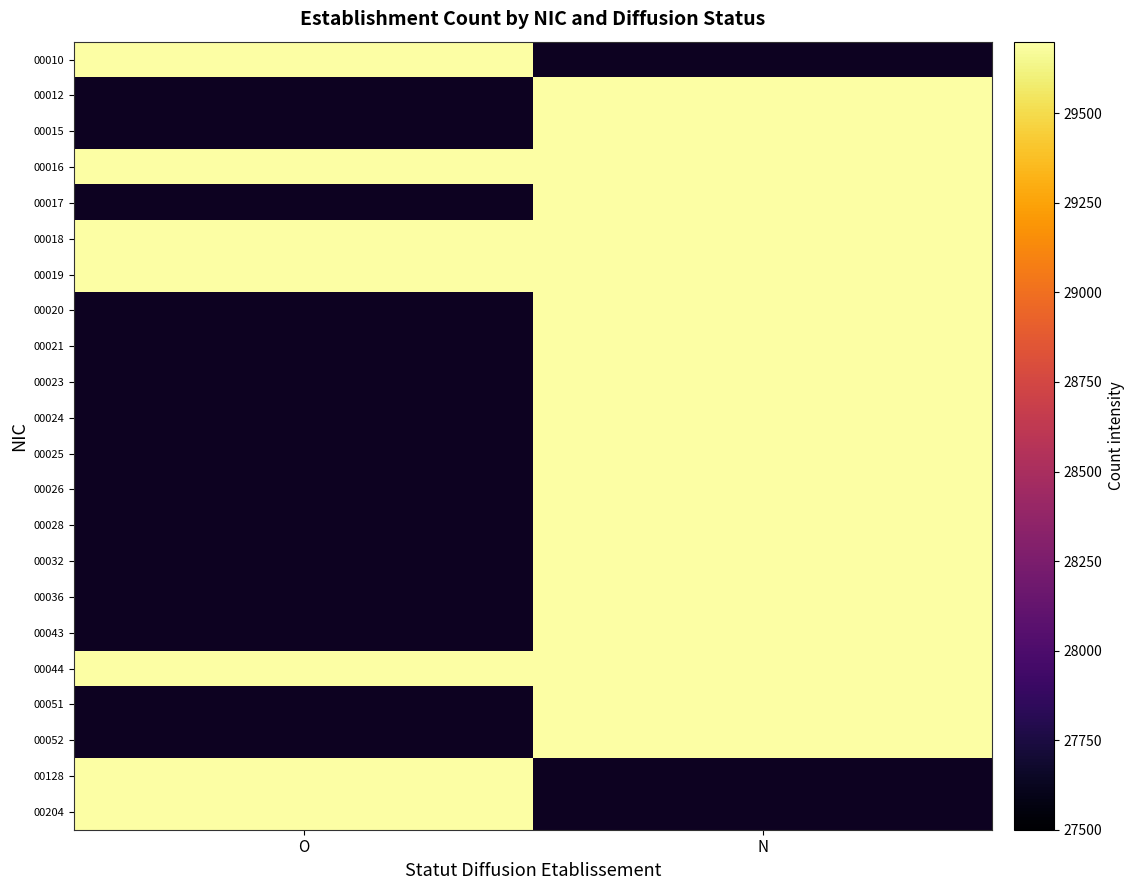

Is the value of 00021 at O greater than the value of 00012 at O?

No